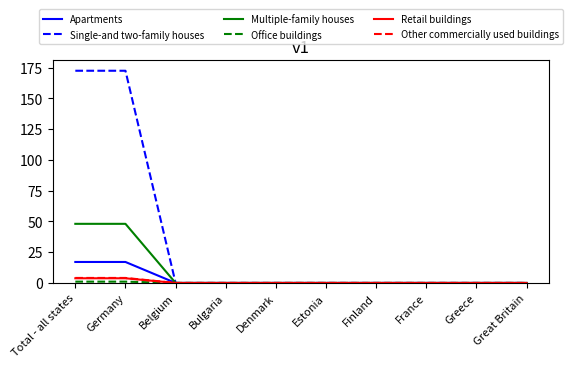

What position from the left is France?

8